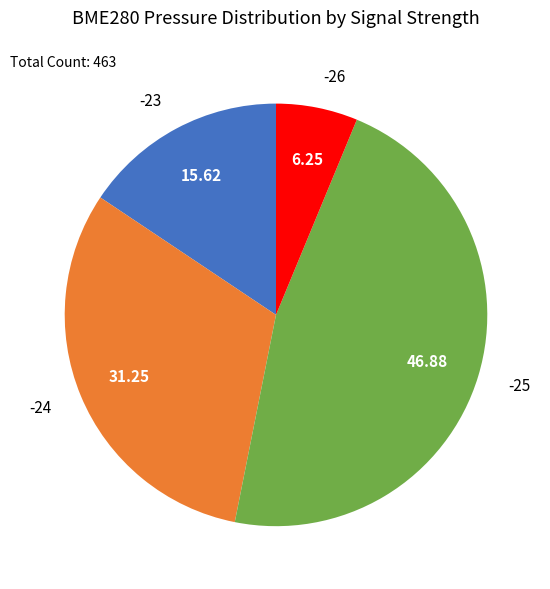

Count the number of slices in the pie.

4